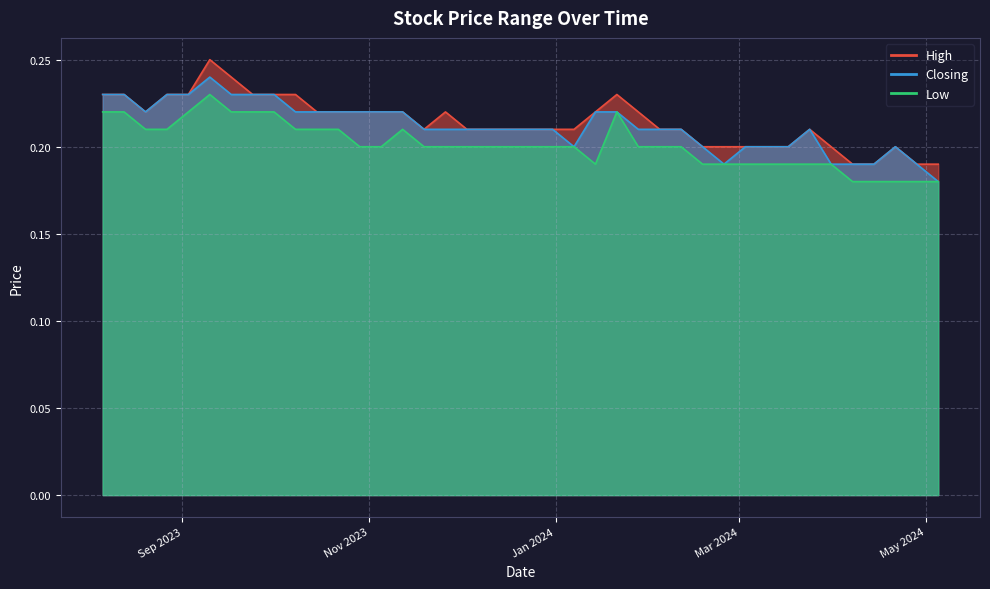

True or false: Low has a value of 0.3 at 08/10/2023.

False